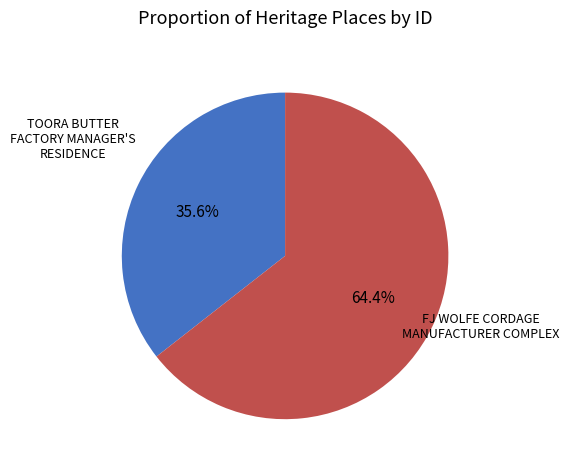

To the nearest percent, what portion does FJ WOLFE CORDAGE MANUFACTURER COMPLEX represent?

64%